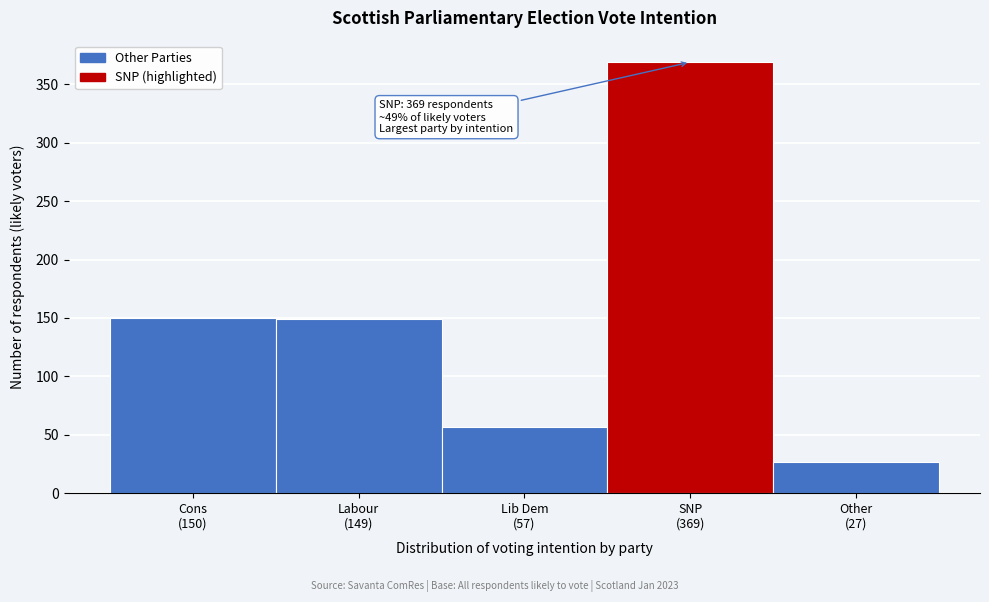

What is the value of the 3rd bar from the left?

57